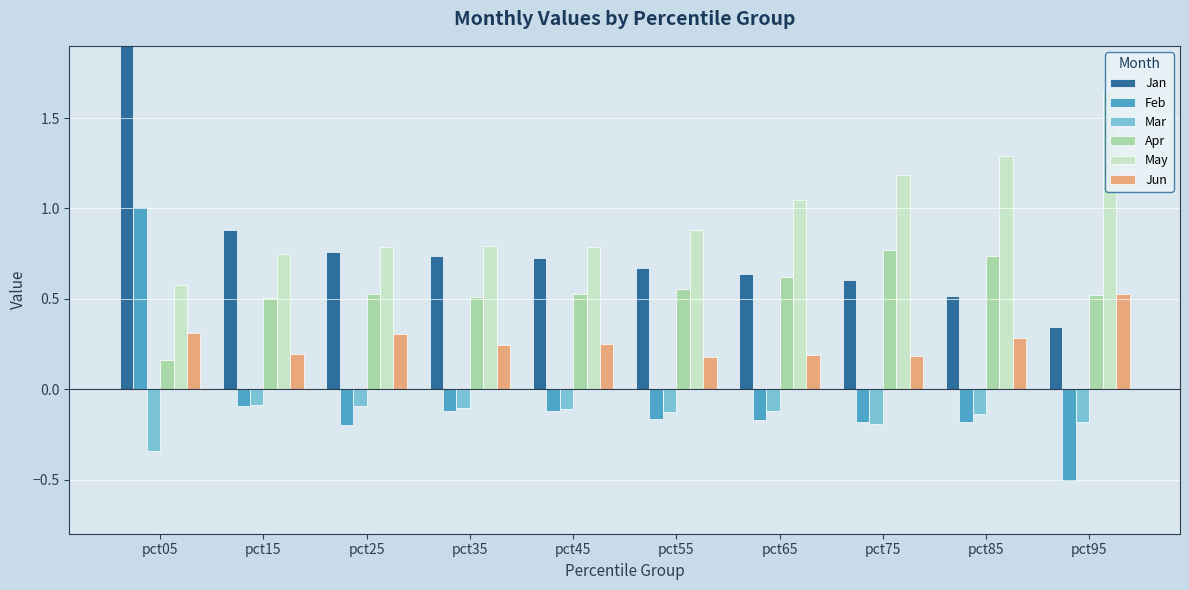

How many categories are shown in the chart?

10